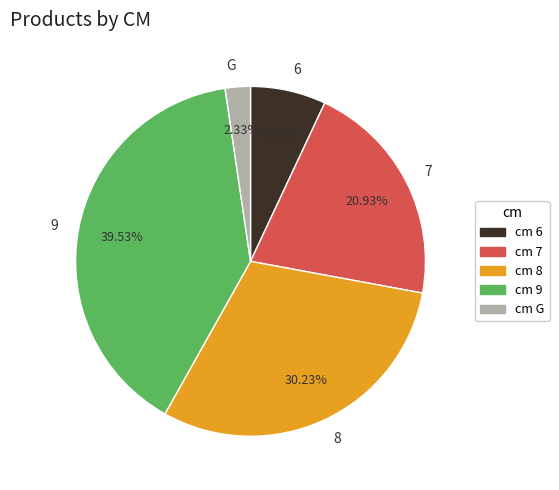

Which slice is the largest?

9